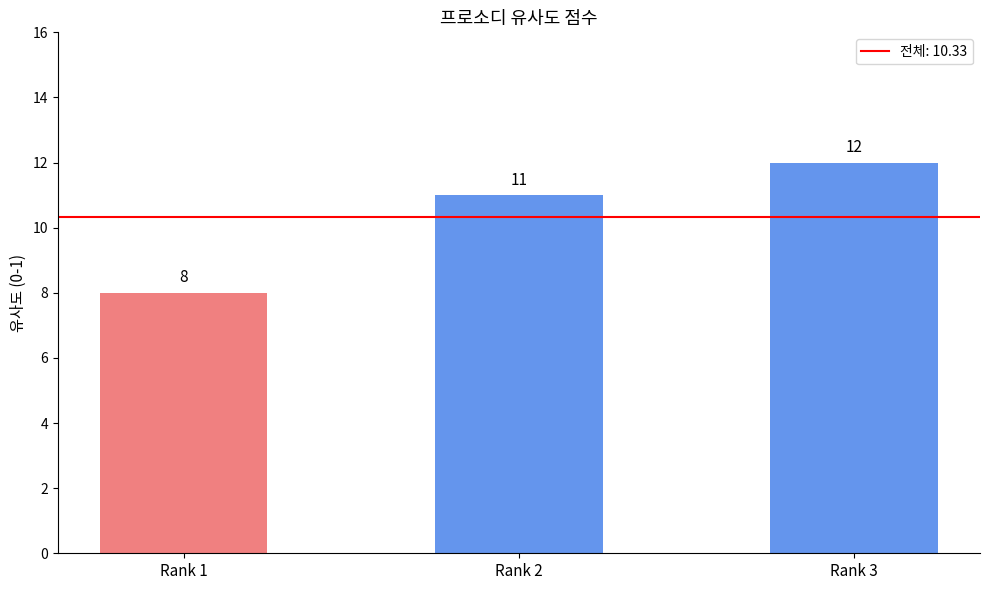

List the labels in order of value, smallest first.

Rank 1, Rank 2, Rank 3